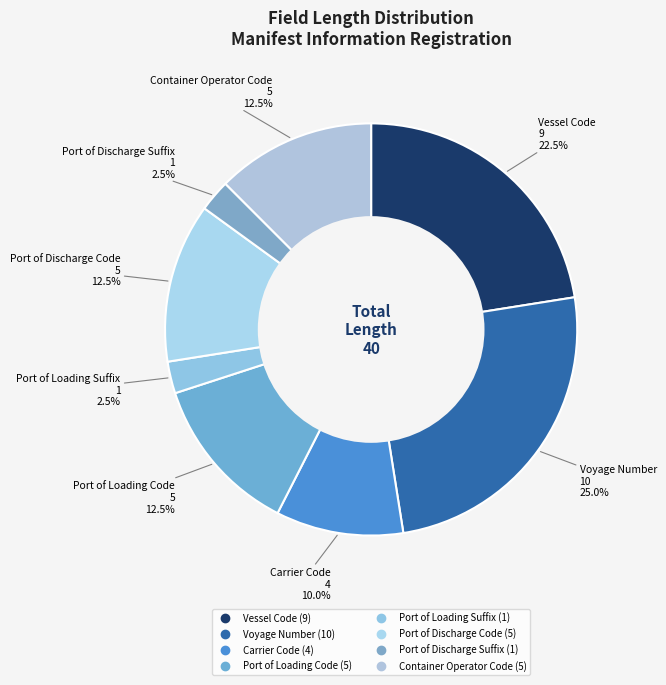

What is the largest slice in the pie chart?

Voyage Number